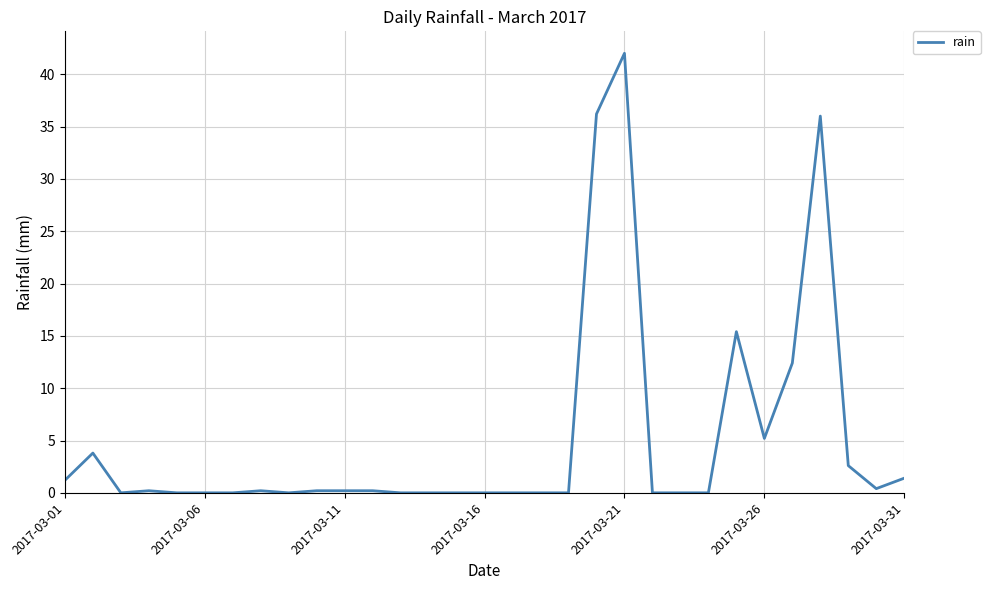

What is the greatest value displayed?

42.0